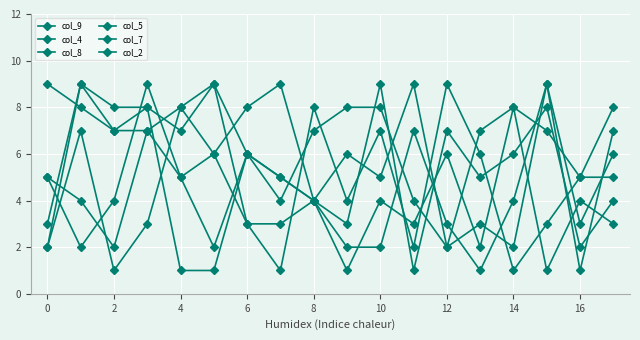

What is the average value of the col_4 series?

5